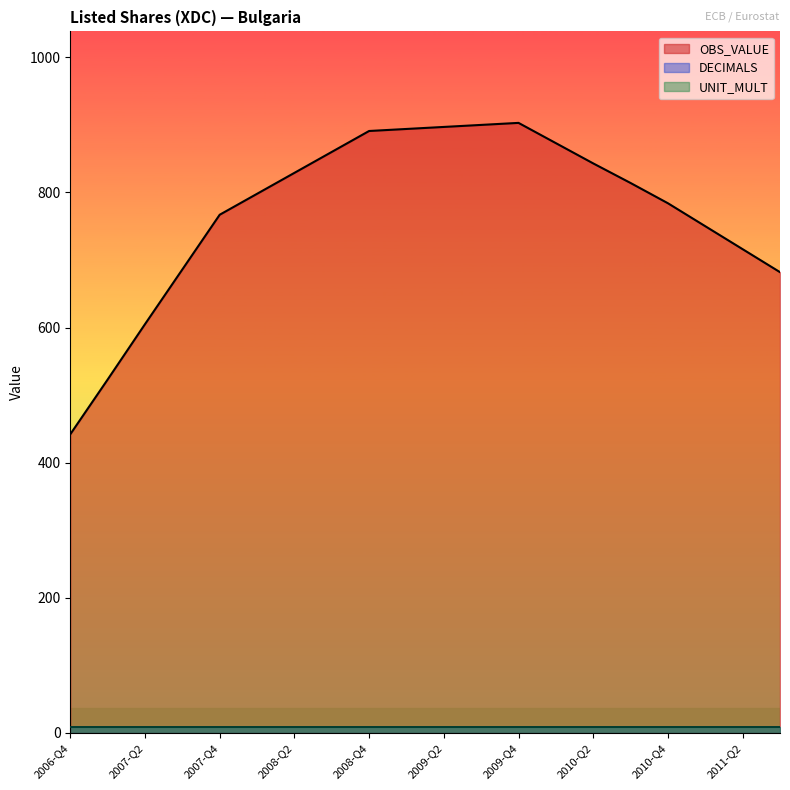

What is the value of the DECIMALS point at the 2nd from the left?

2